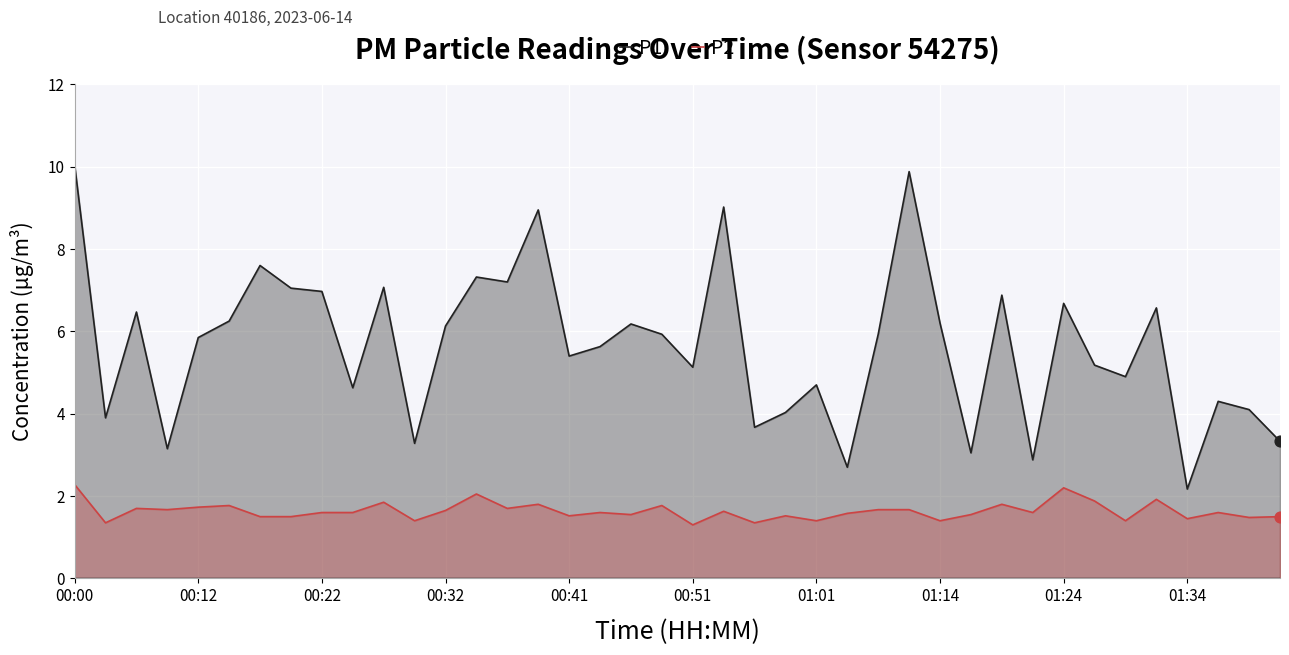

Which series has the widest spread of Y values?

P1